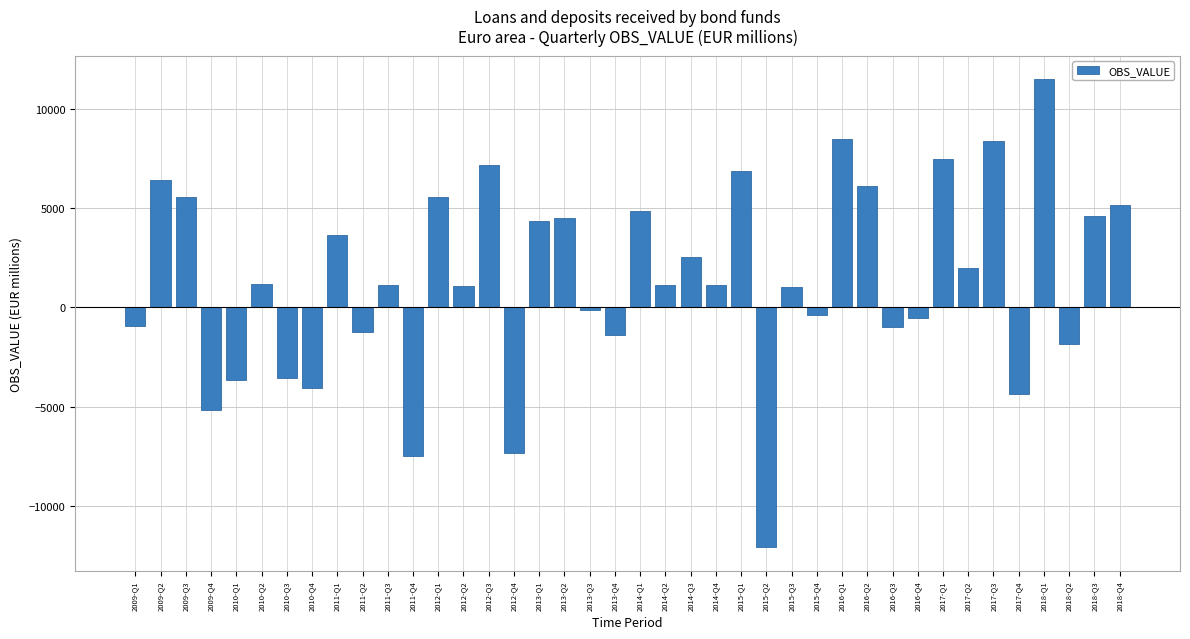

What is the label of the 27th bar from the left?

2015-Q3